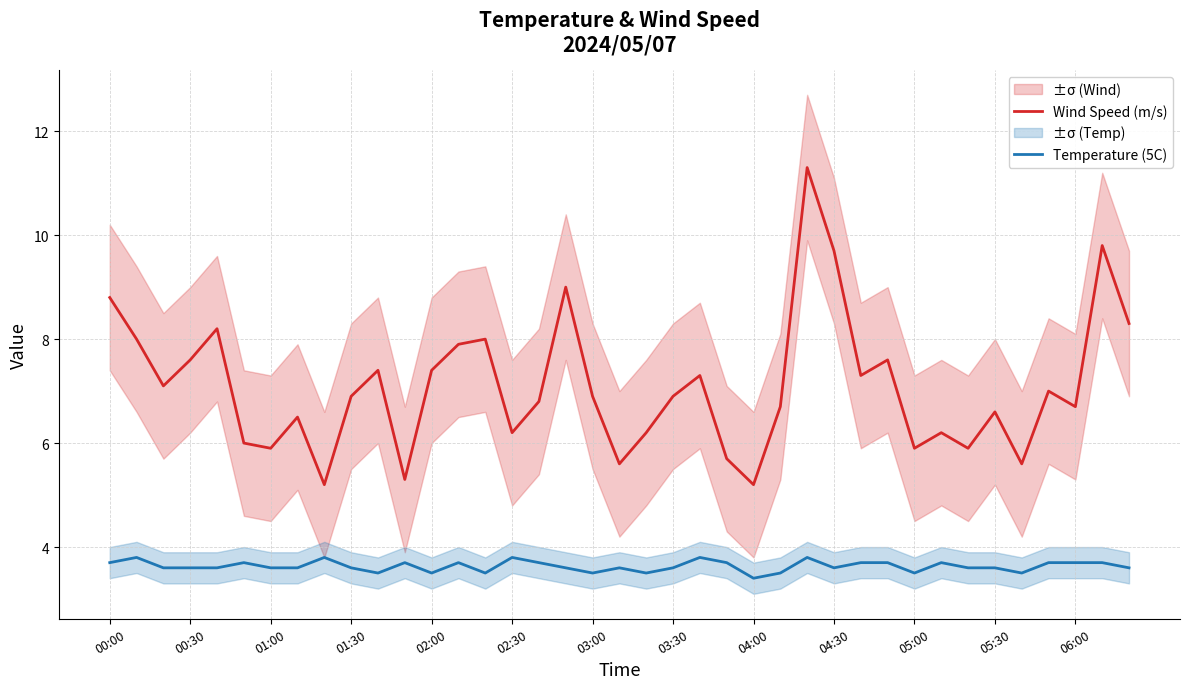

What value does the Wind Speed (m/s) series have at 05:30?

6.6